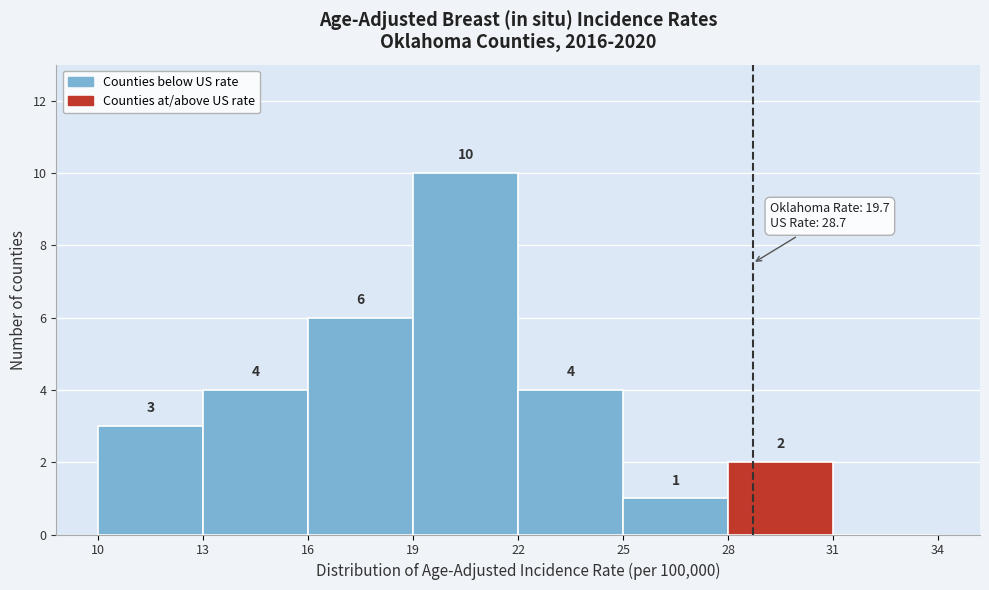

Over which range of the x-axis is the bar tallest?

19 to 22